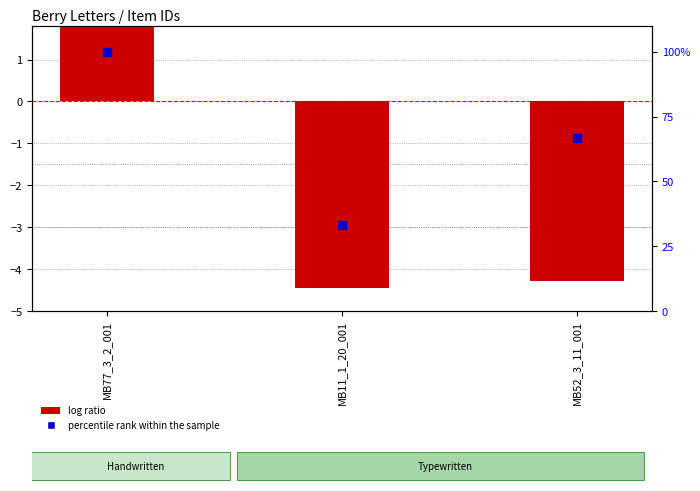

What is the total value across all series at MB77_3_2_001?

108.7